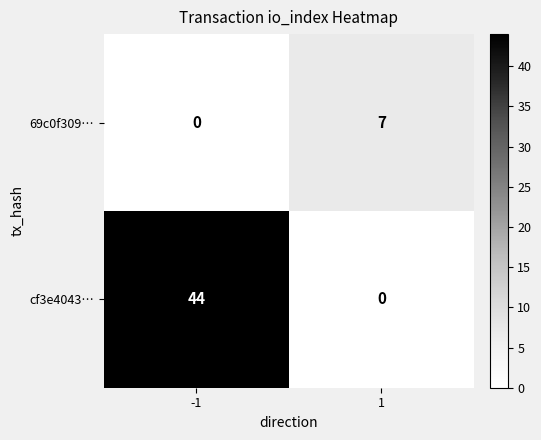

What value does the cf3e4043… series have at -1, to the nearest 10?

40